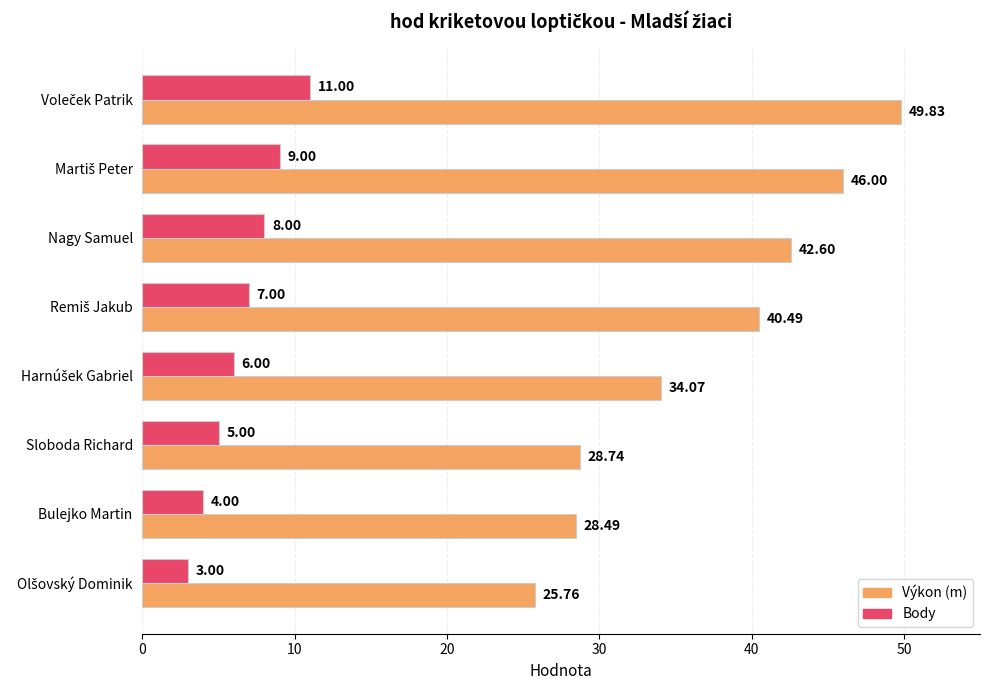

What is the average value of the Výkon (m) series?

37.0